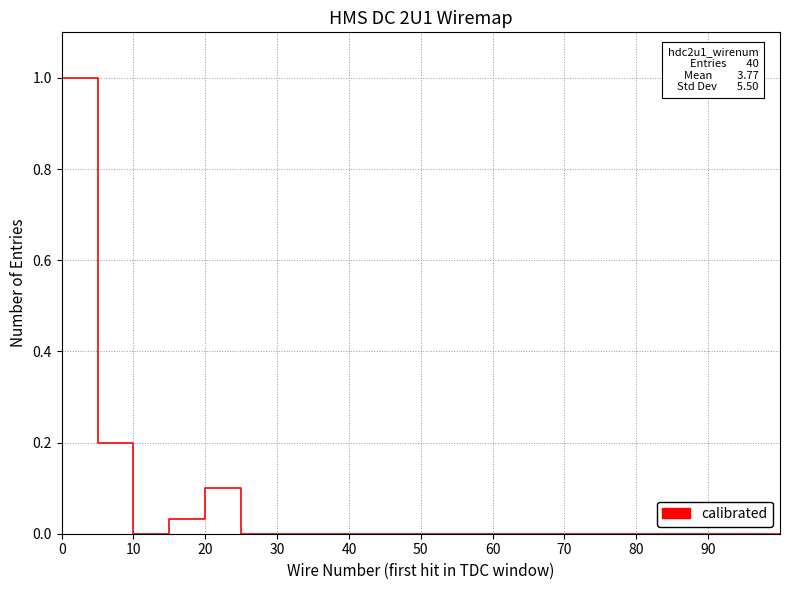

How many lines are shown in the chart?

1